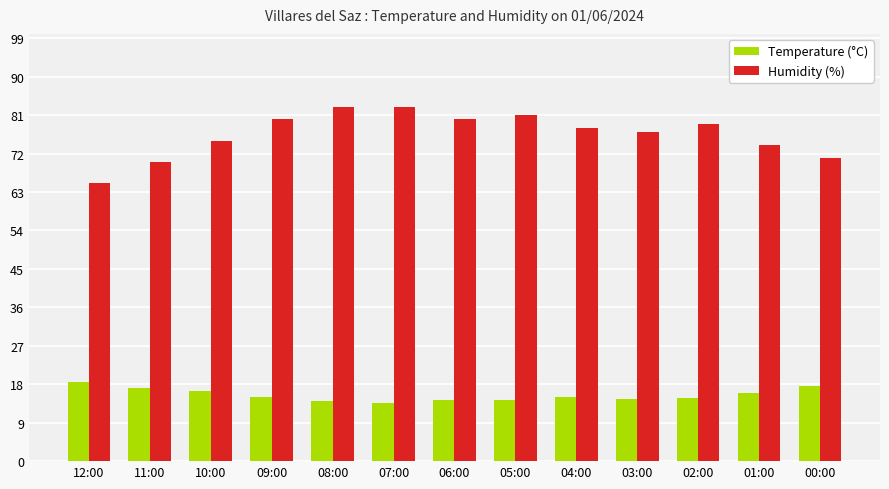

What is the value of the Temperature (°C) bar at the 7th from the left?

14.4